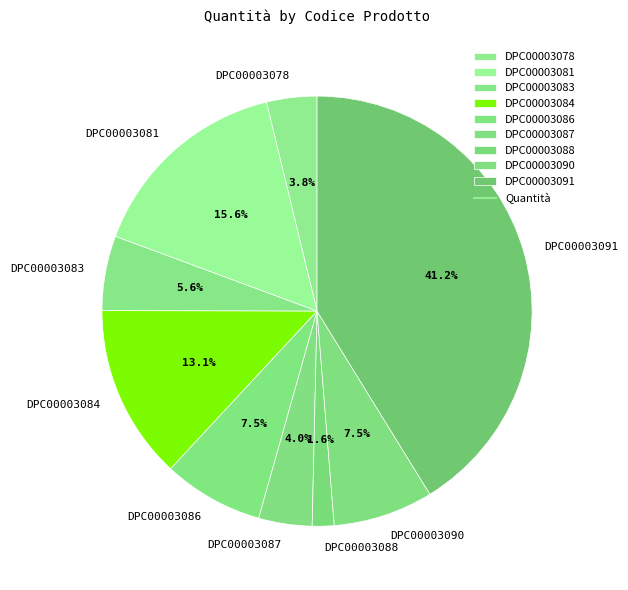

Which has a higher value, DPC00003088 or DPC00003083?

DPC00003083